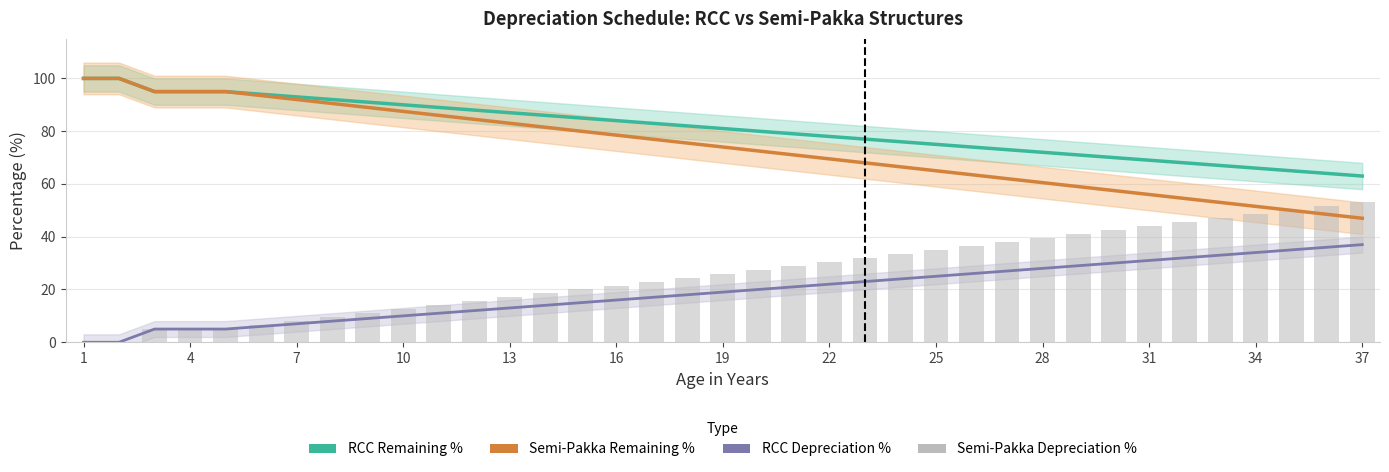

What is the greatest value displayed?

100.0